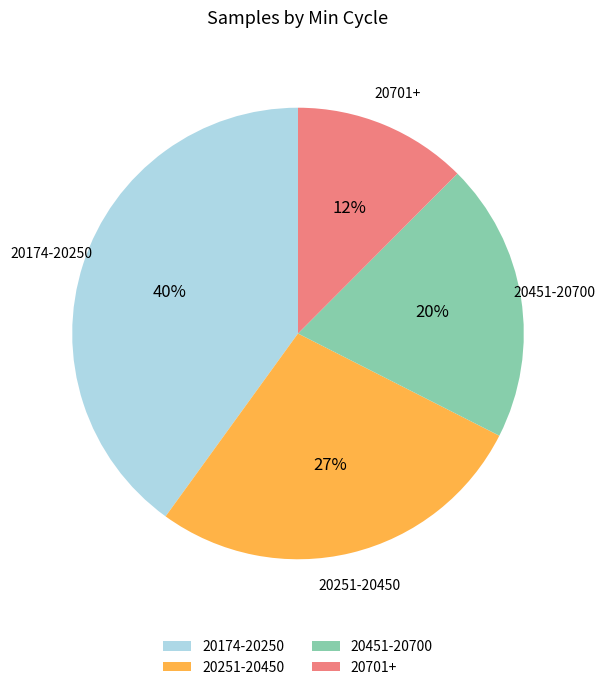

Does 20701+ represent more than half of the total?

No